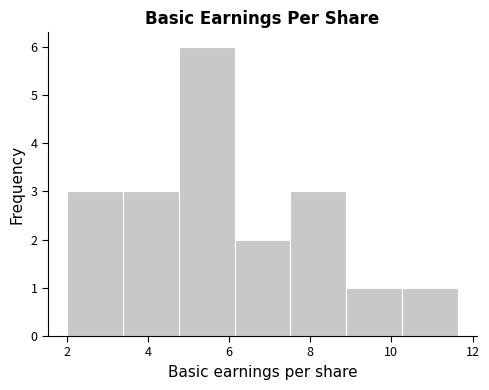

Which range on the x-axis has the tallest bar?

4.8 to 6.2